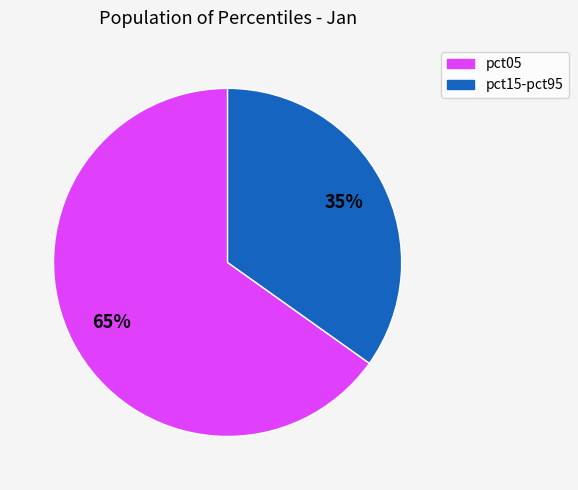

Is there a majority slice in this chart?

Yes